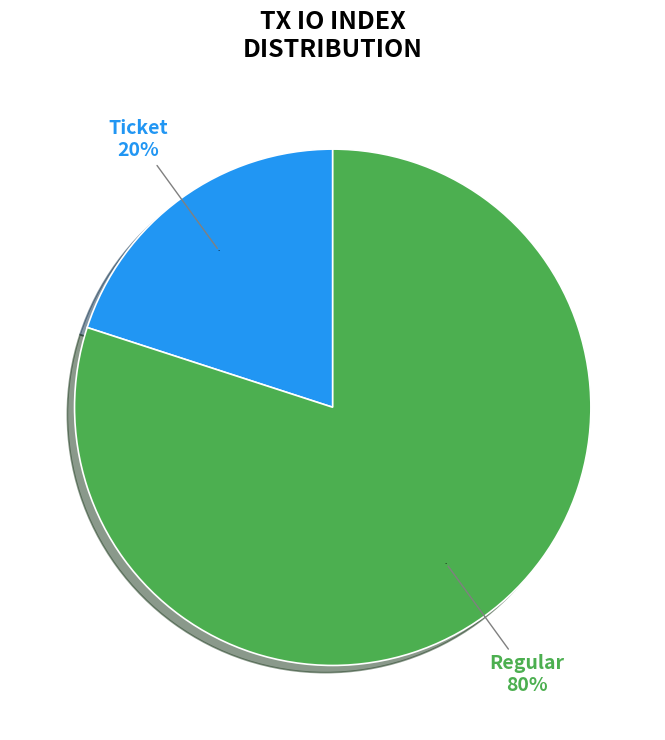

How many segments does this pie chart have?

2